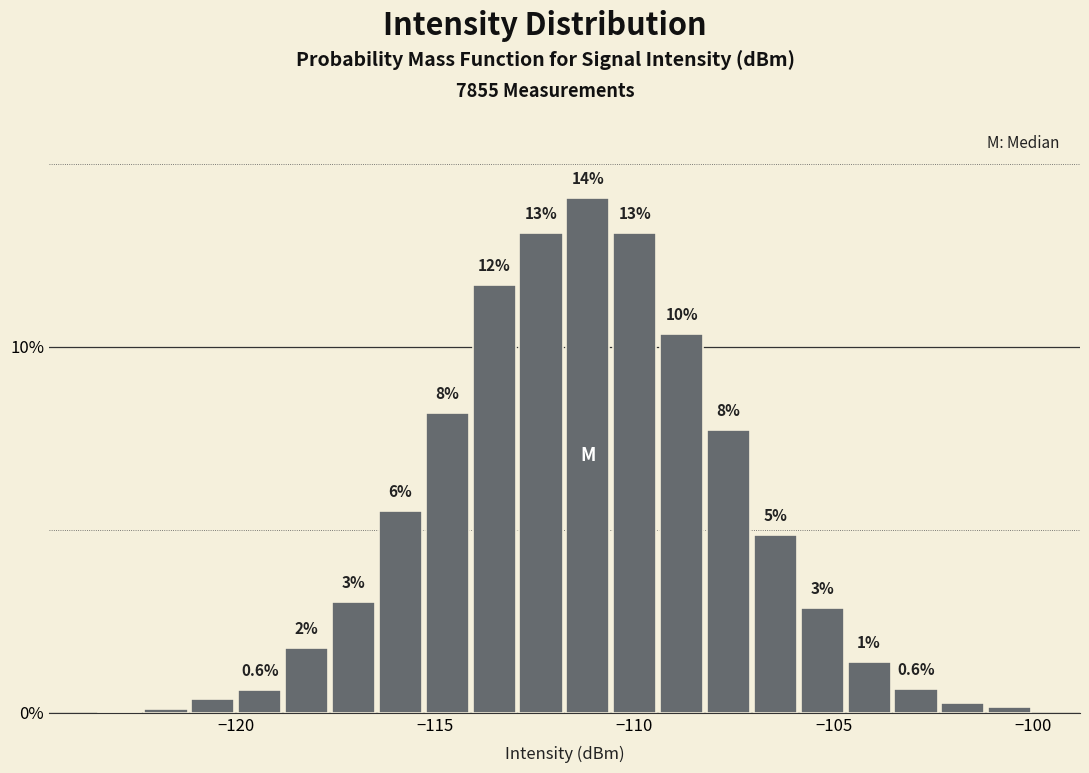

Around what value on the x-axis is the tallest bar? Give the approximate position of its centre, as read against the axis.

-111.0